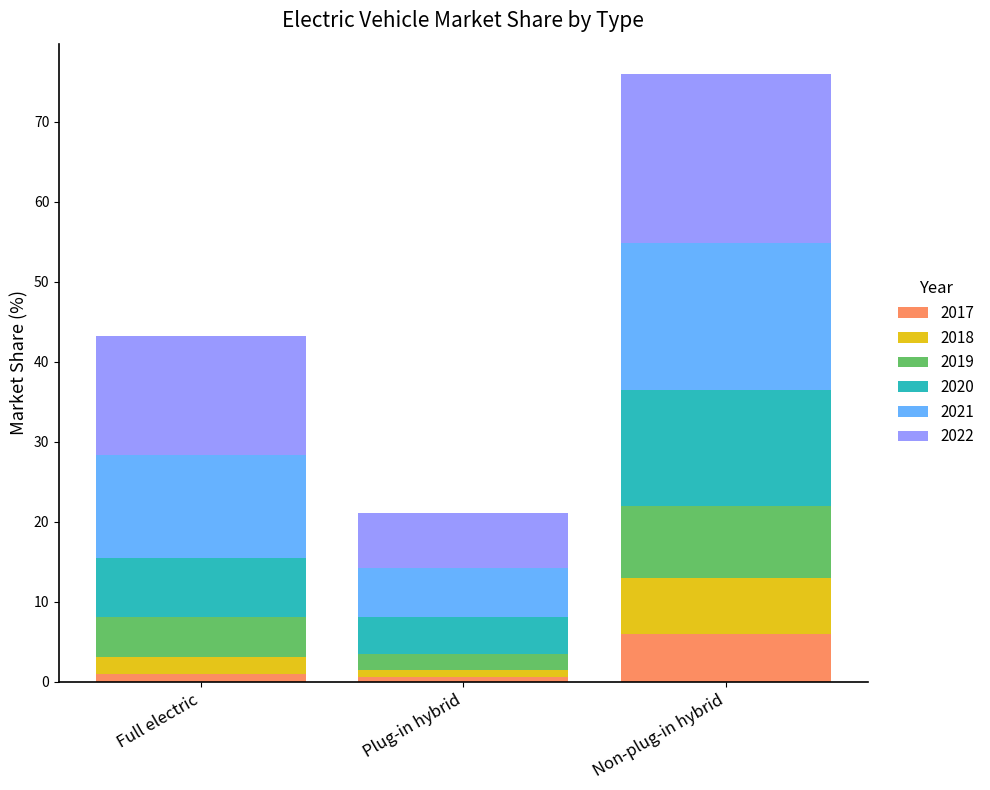

At which label does 2017 reach its peak?

Non-plug-in hybrid